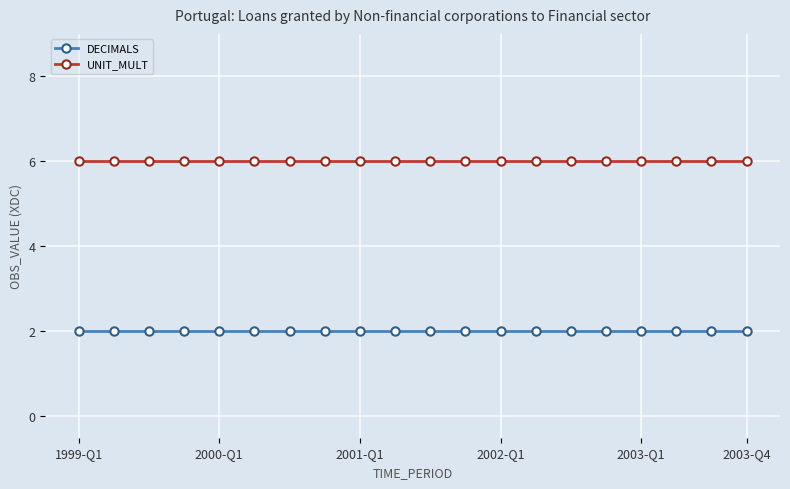

True or false: DECIMALS and UNIT_MULT cross at least once.

False